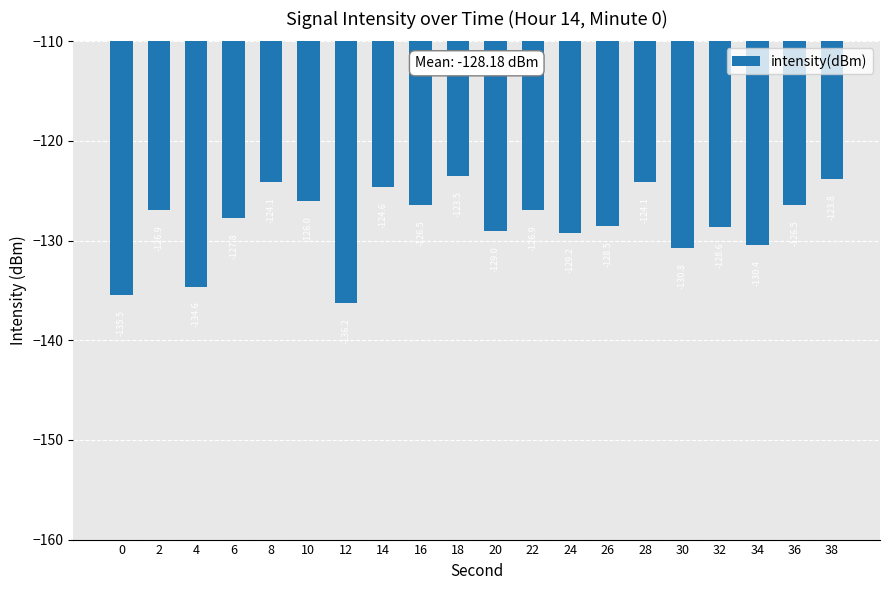

What is the approximate value at 4?

-134.6